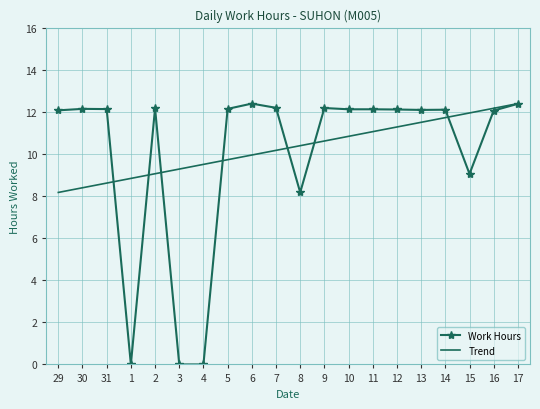

What value does the Work Hours series have at 13?

12.1